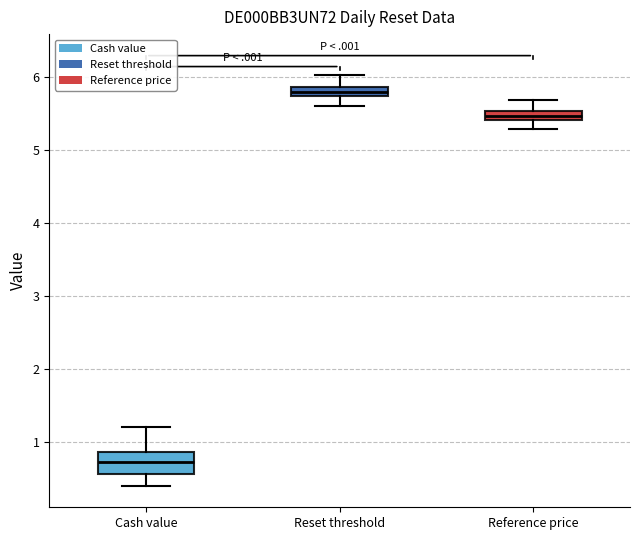

Comparing the boxes themselves (not the whiskers), which one is the tallest?

Cash value